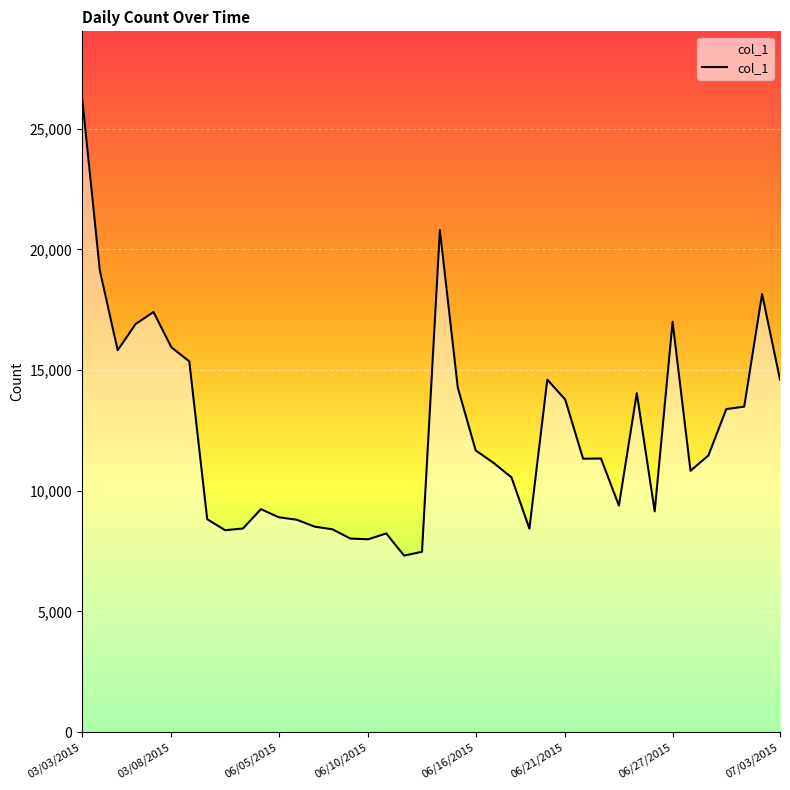

What is the minimum value shown in the chart?

7313